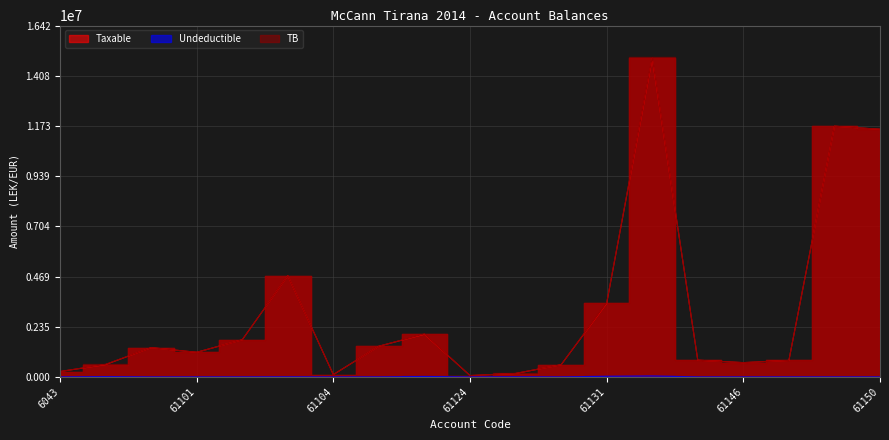

At which category is the sum across all series the highest?

61134